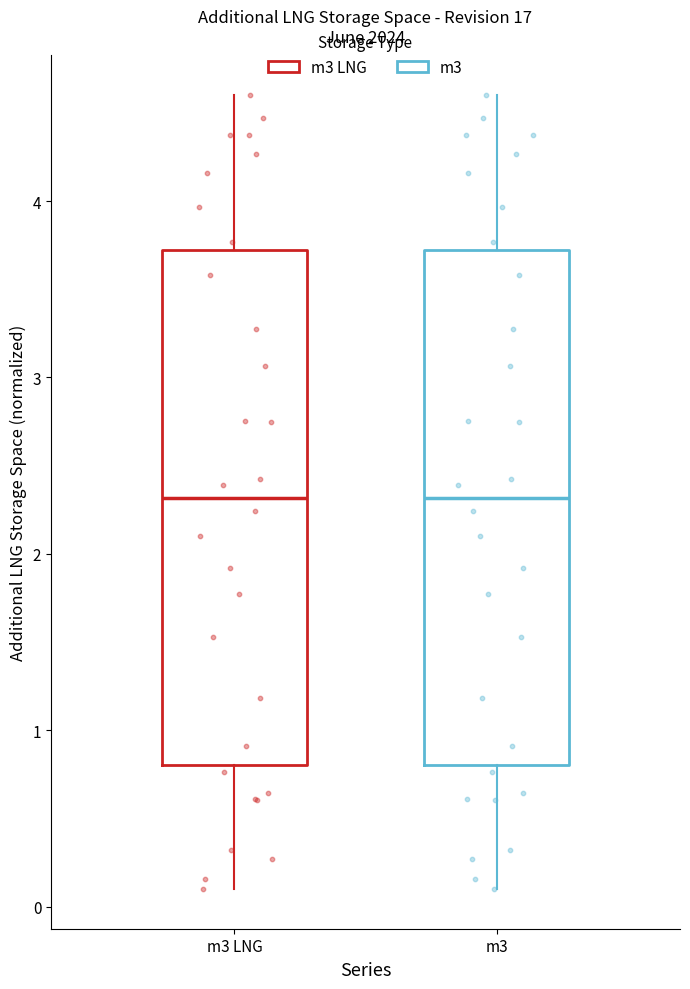

Where does the median line of the box for m3 sit on the y-axis? The values are not printed on the chart, so give them approximately, as read against the axis.

2.3